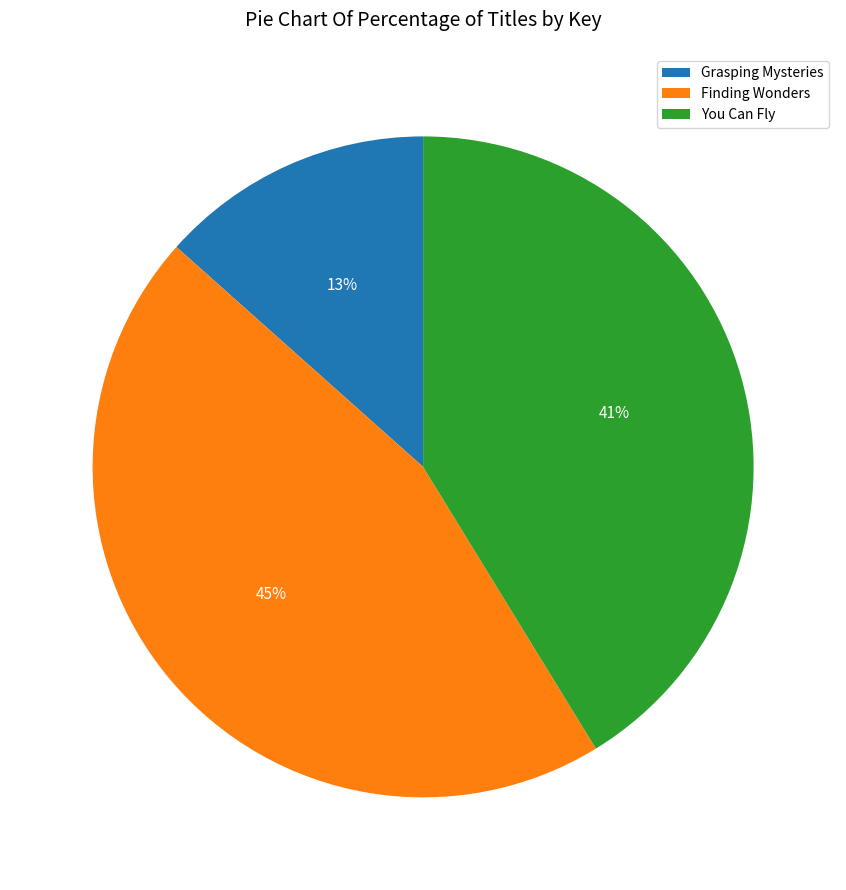

Rank the categories by value from lowest to highest.

Grasping Mysteries, You Can Fly, Finding Wonders